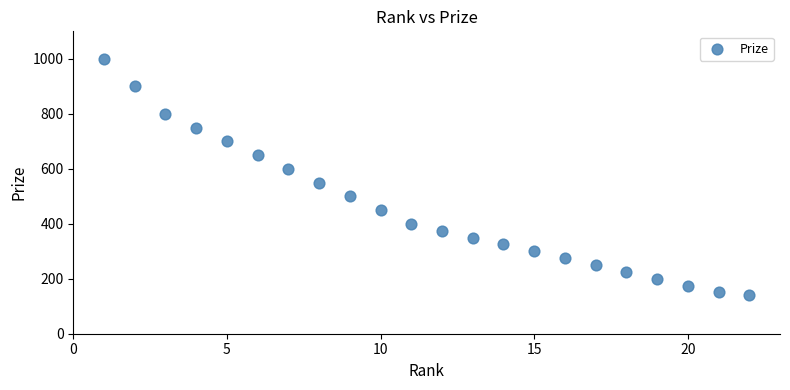

What is the range of X values (max minus min)?

21